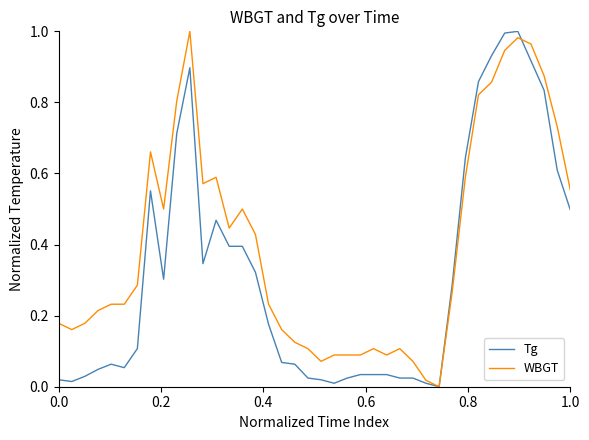

How many categories are shown in the chart?

40